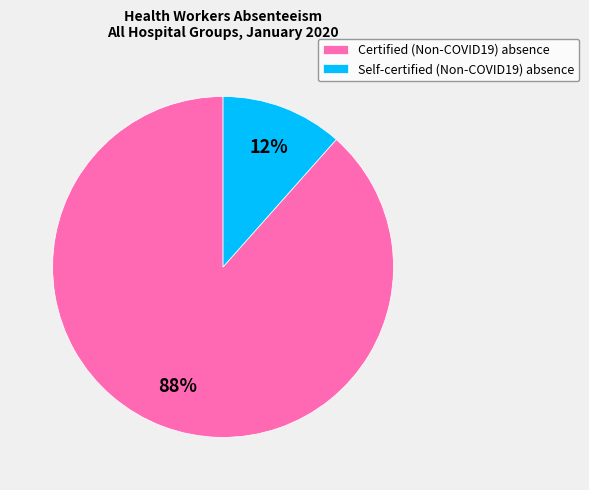

Does any single category account for the majority?

Yes